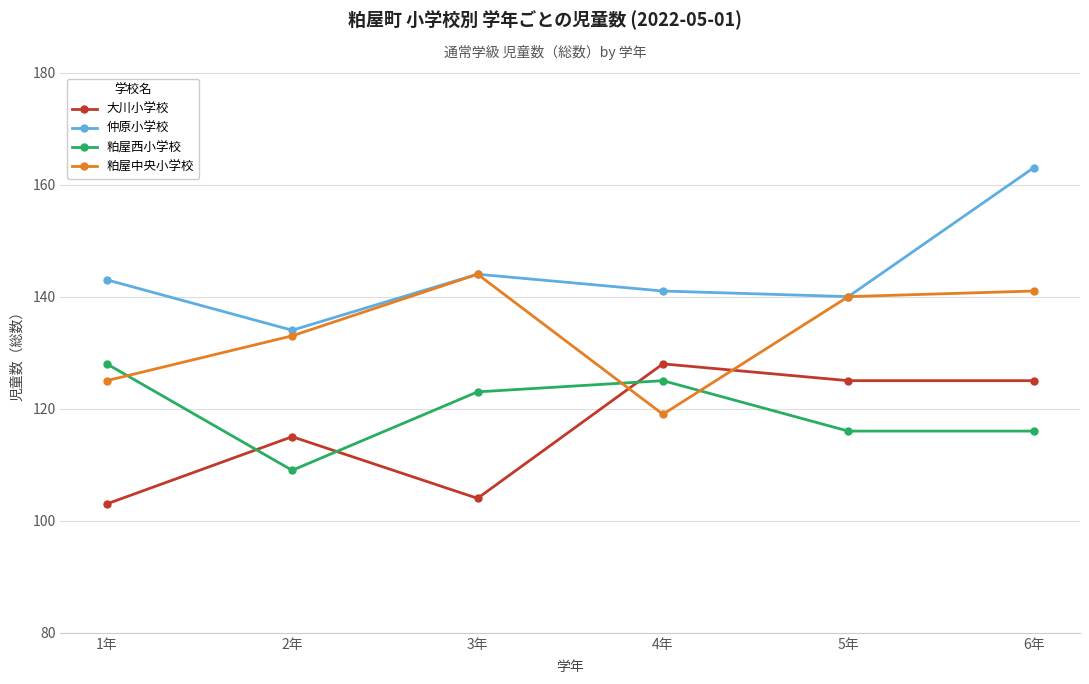

Is it true that 仲原小学校 equals 141 at 4年?

True